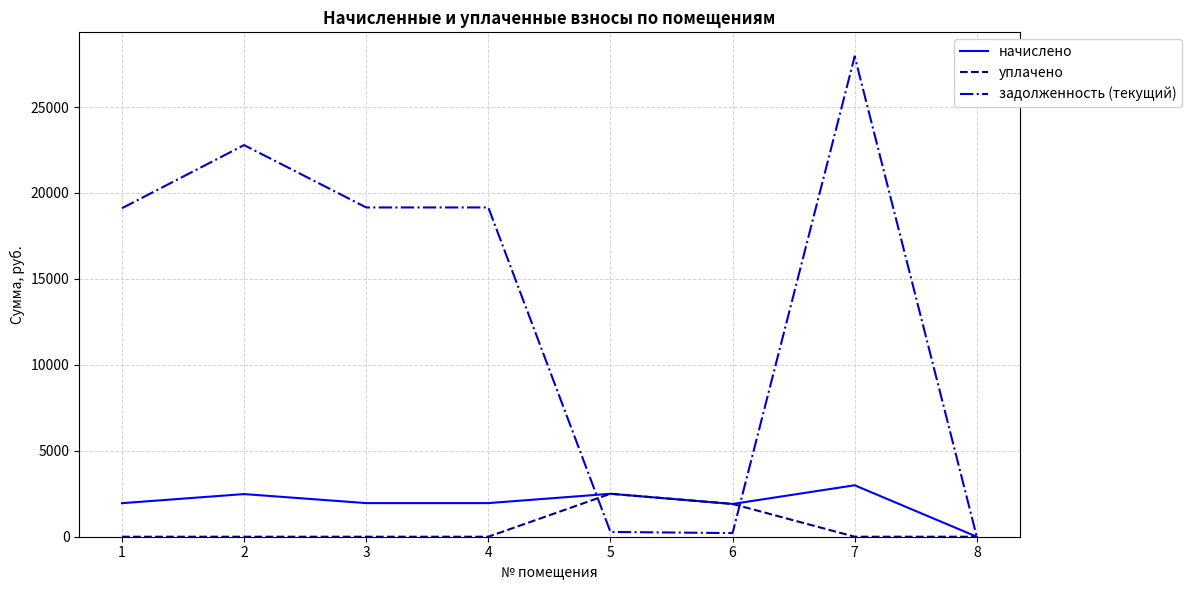

How many values in the начислено series exceed 1955?

5